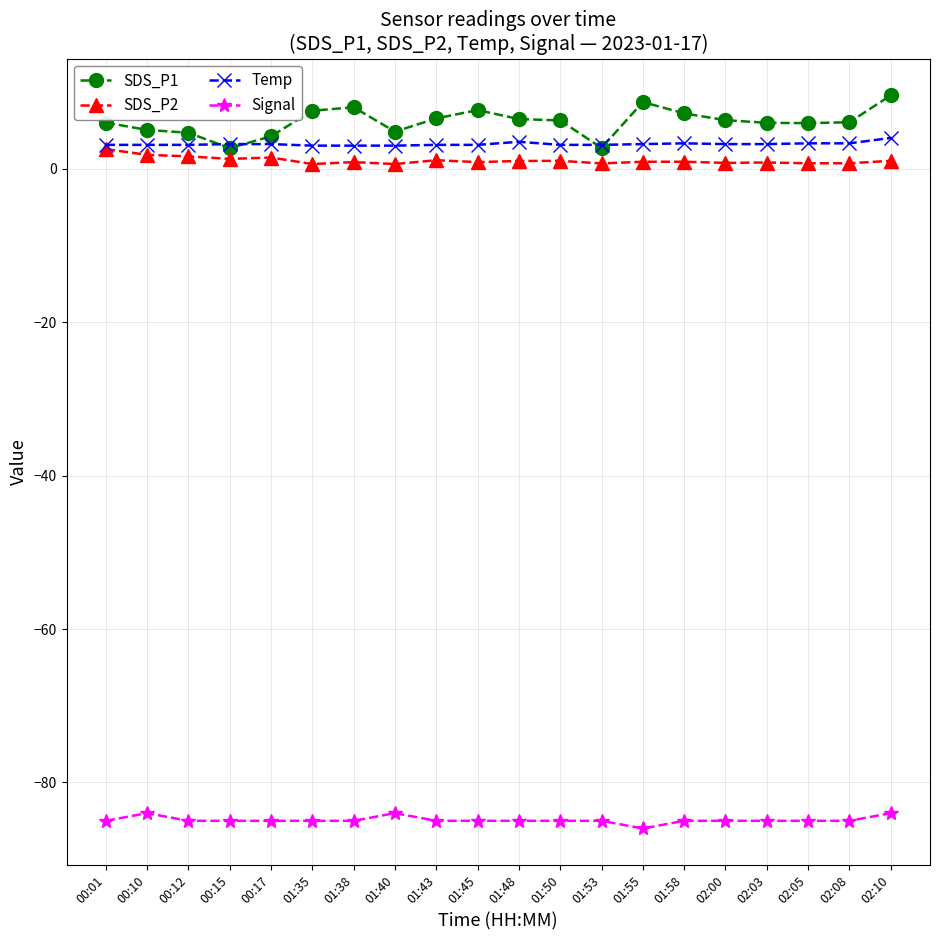

What is the smallest value displayed?

-86.0